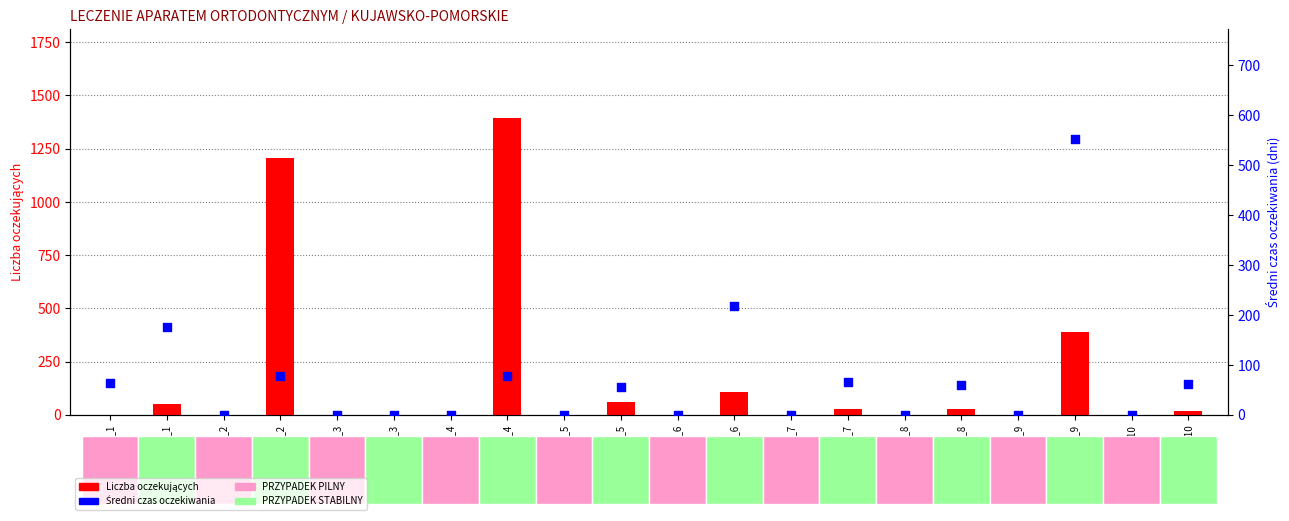

At how many categories does at least one series exceed 867?

2